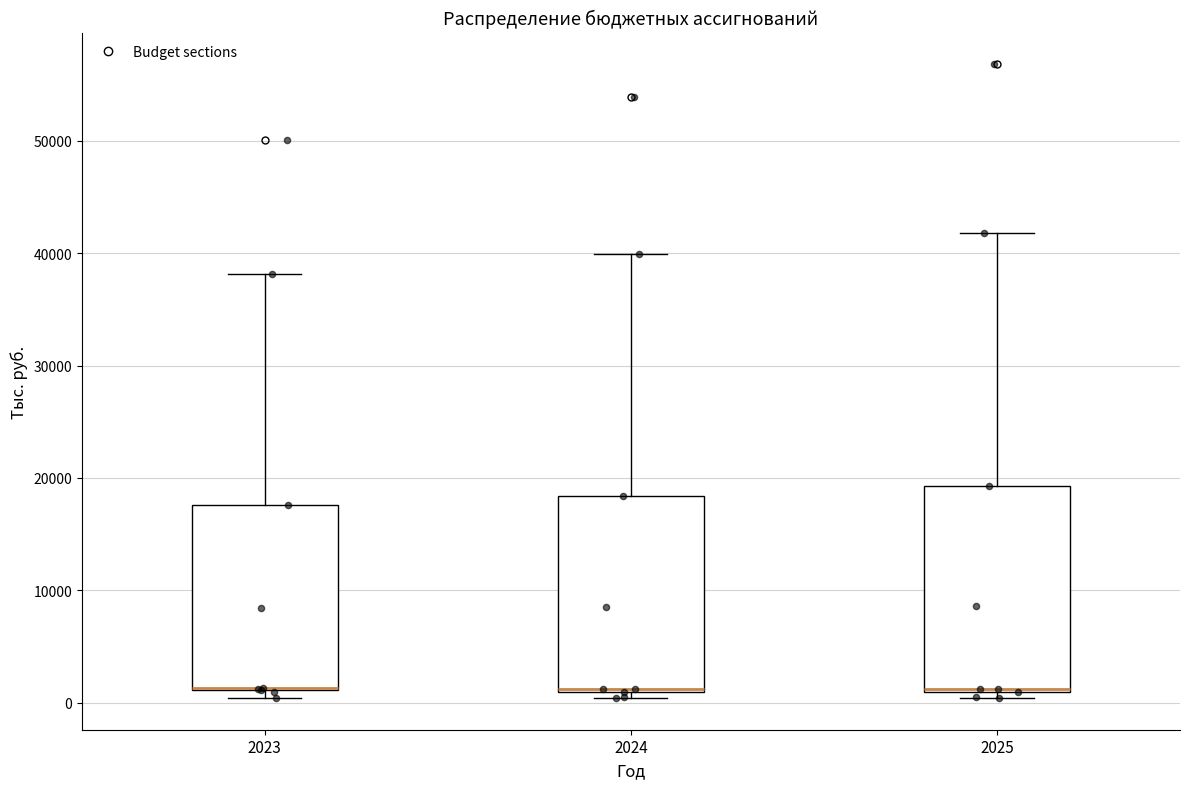

Reading left to right, read every box against the y-axis: the position of its median line, the range the box covers, and the ends of its whiskers. The values are not printed on the chart, so give them approximately, as read against the axis.

2023: median 1000 (drawn on the box's lower edge), box 1000 to 18000, whiskers 0 to 38000
2024: median 1000 (just above the box's lower edge), box 1000 to 18000, whiskers 0 to 40000
2025: median 1000 (just above the box's lower edge), box 1000 to 19000, whiskers 0 to 42000